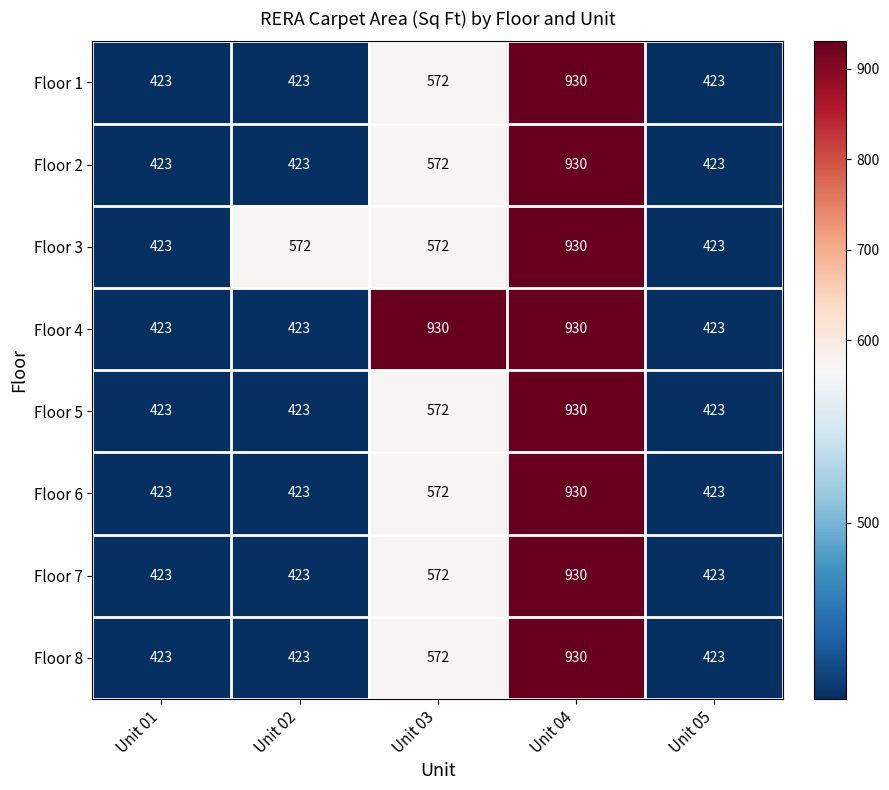

Count the number of categories in the chart.

5